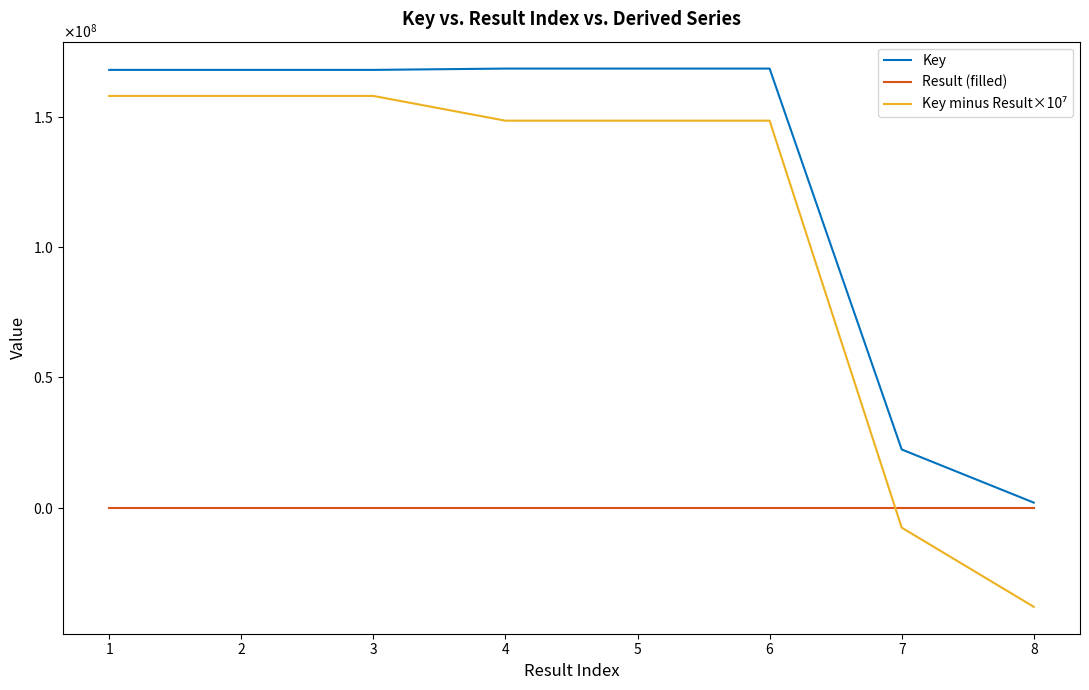

Does the chart have visible grid lines?

No